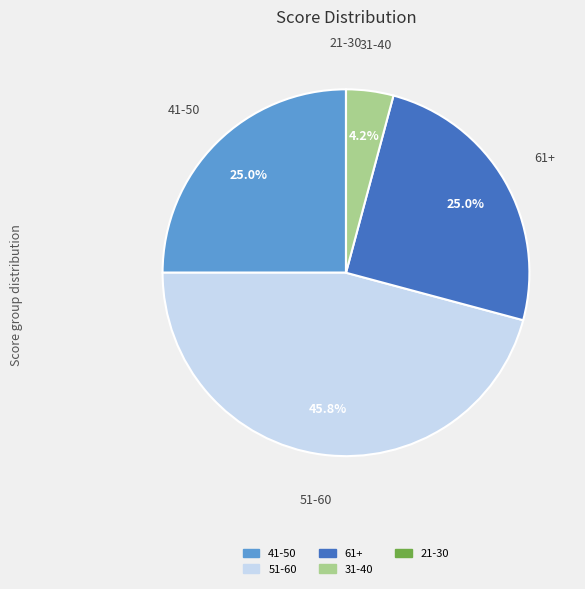

Is there a majority slice in this chart?

No